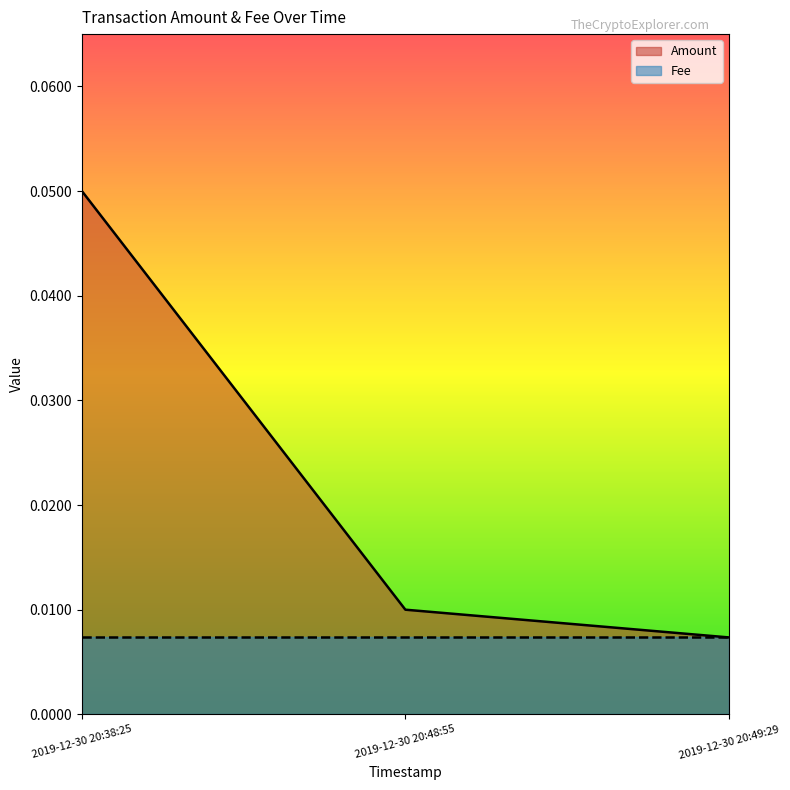

Reading left to right, transcribe all the data shown in this chart.

0.1	0.0	0.0